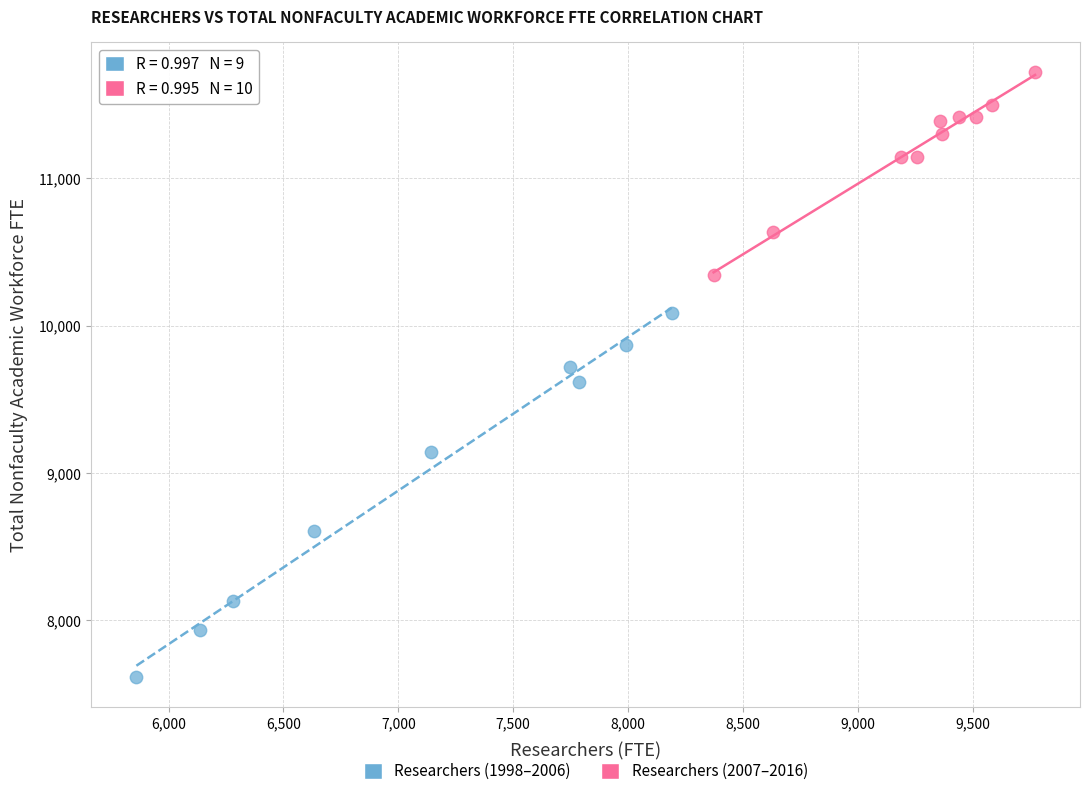

Which series contains the lowest Y value?

Researchers (1998–2006)